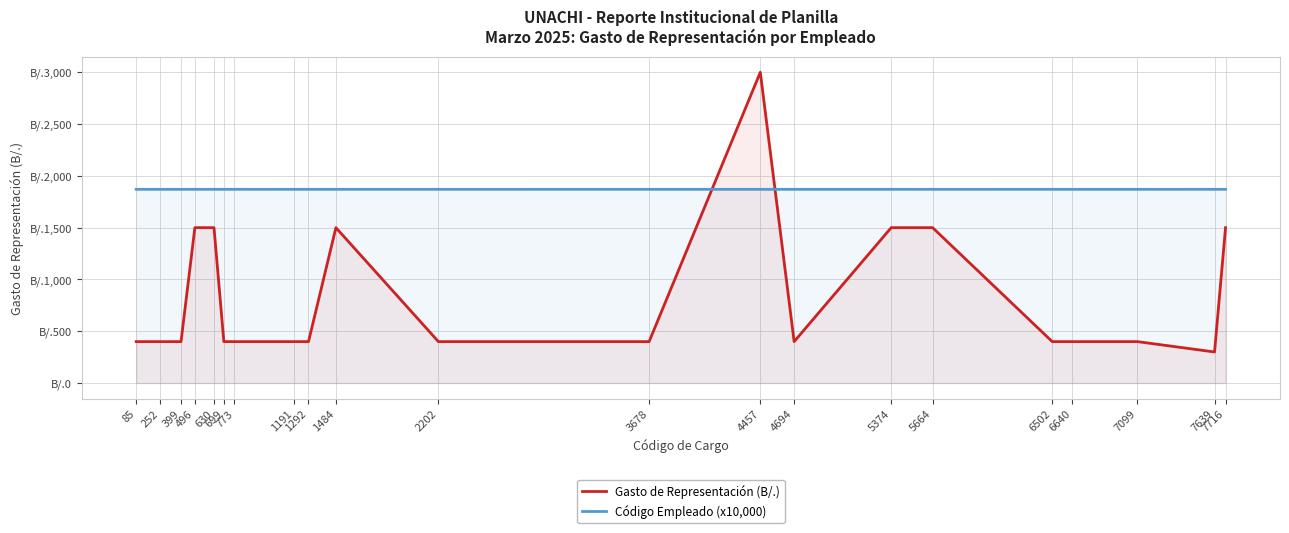

Between which two adjacent categories do Código Empleado (x10,000) and Gasto de Representación (B/.) first intersect?

3678 and 4457